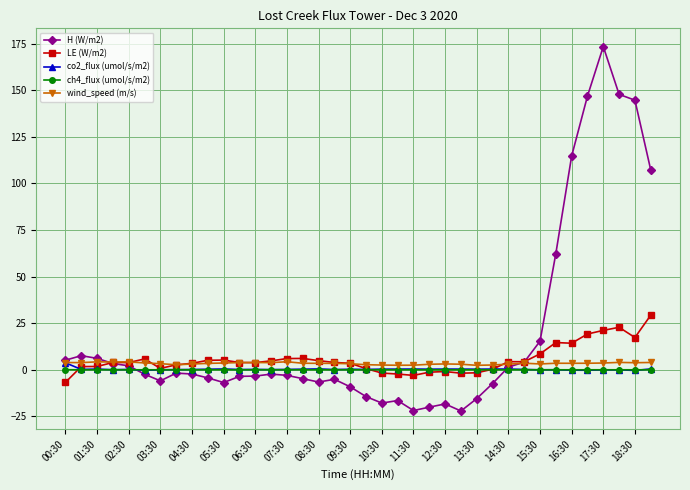

What is the minimum value shown in the chart?

-22.1